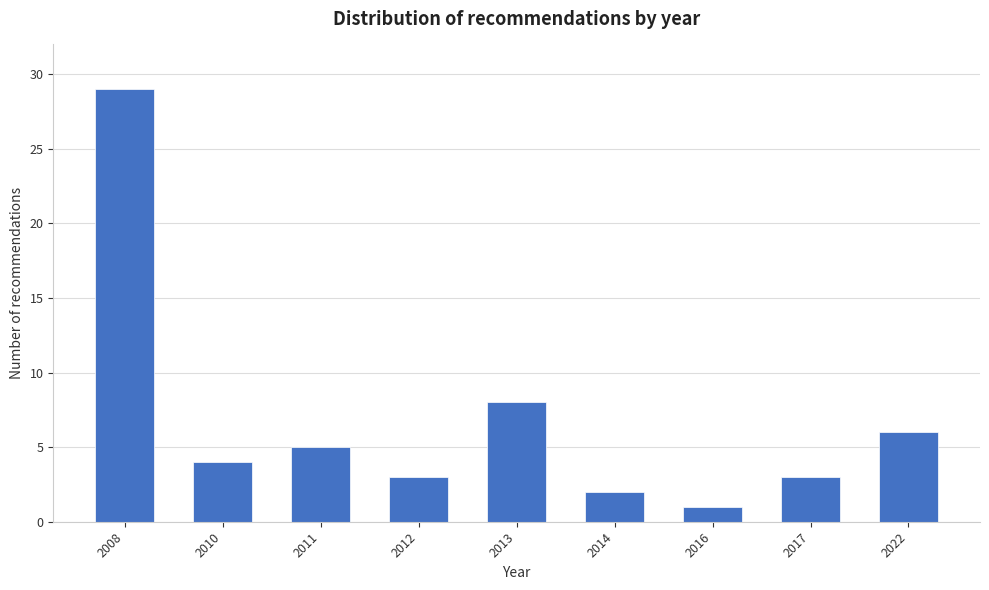

Reading left to right, list all the values displayed in this chart.

2008=29	2010=4	2011=5	2012=3	2013=8	2014=2	2016=1	2017=3	2022=6